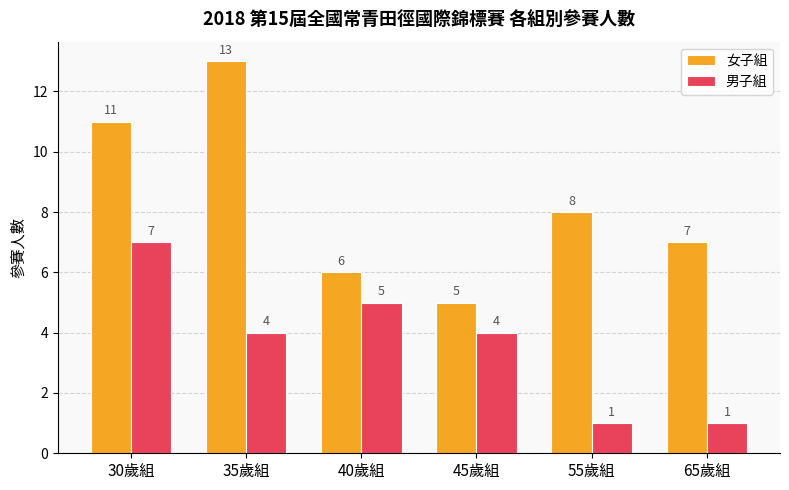

What is the label of the 3rd bar from the left?

40歲組